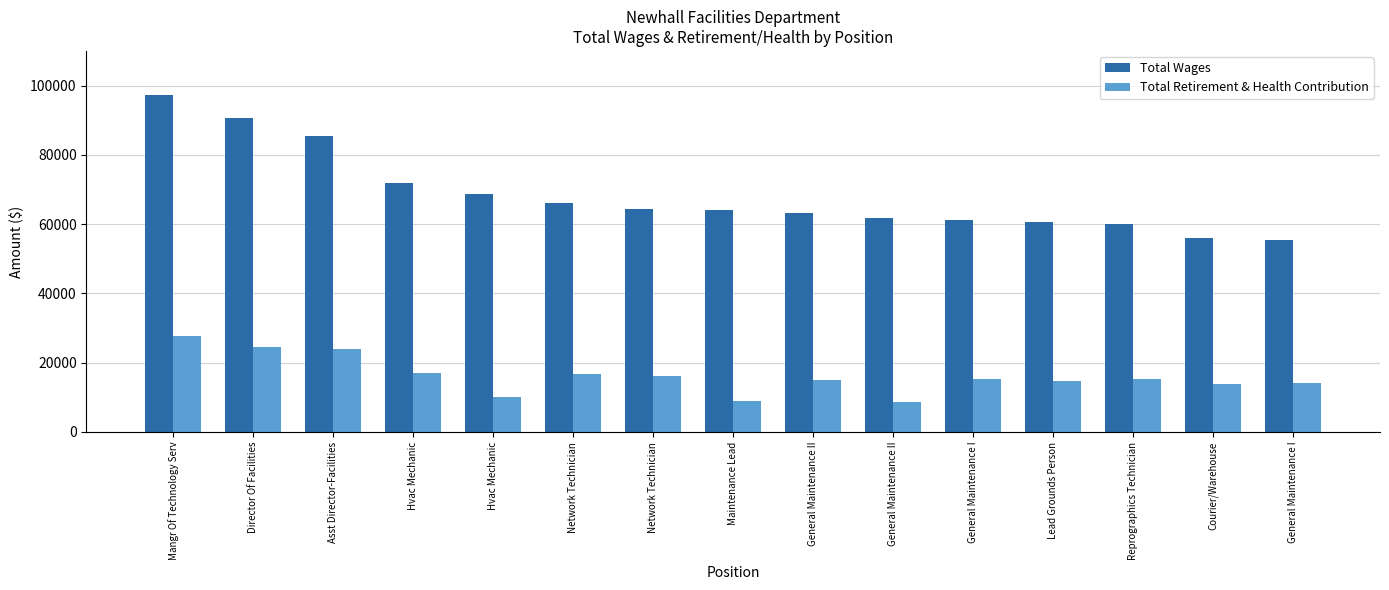

How many bars are there in total?

30